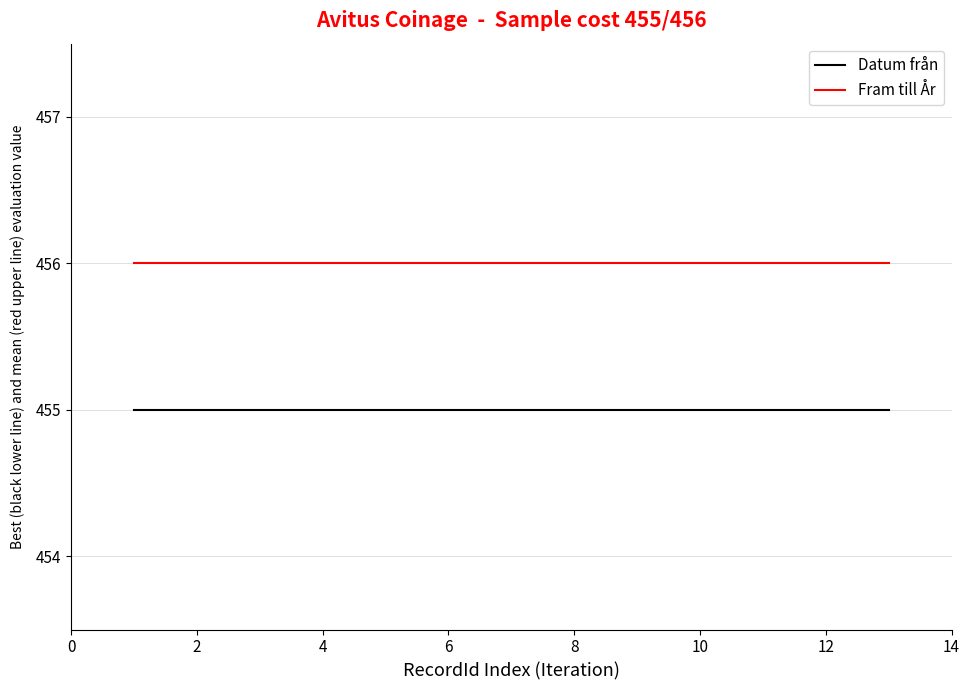

Reading left to right, extract all data points from this chart.

Datum från: 455	455	455	455	455	455	455	455	455	455	455	455	455
Fram till År: 456	456	456	456	456	456	456	456	456	456	456	456	456